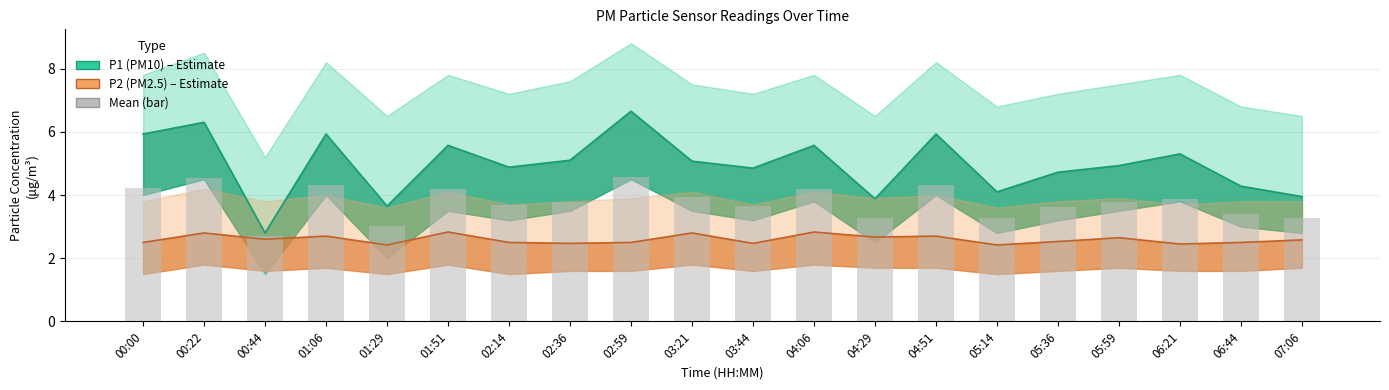

What is the lowest value of the P2 (PM2.5) series?

2.4